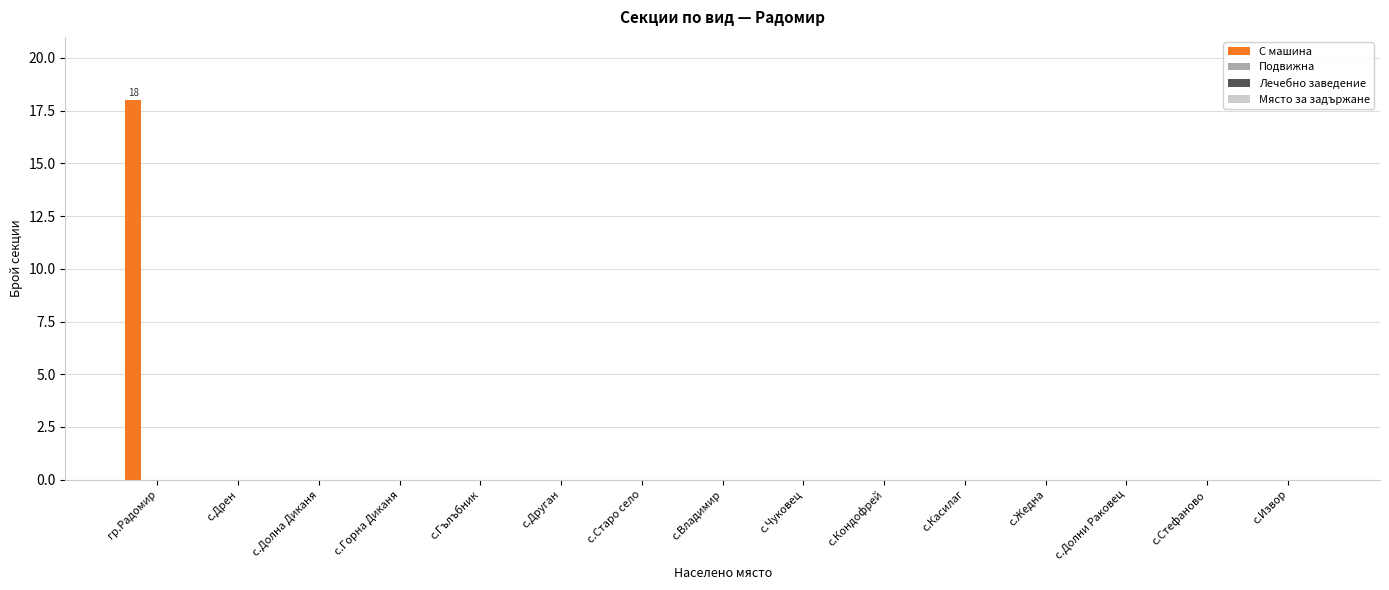

What is the maximum value shown in the chart?

18